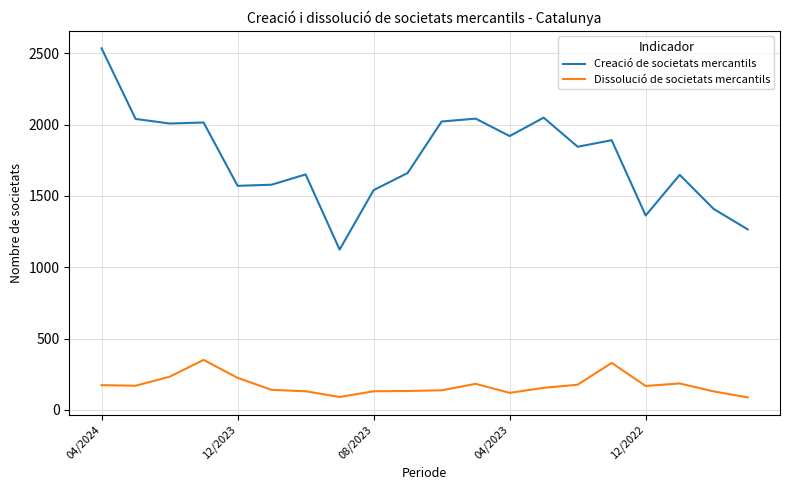

What is the minimum value shown in the chart?

88